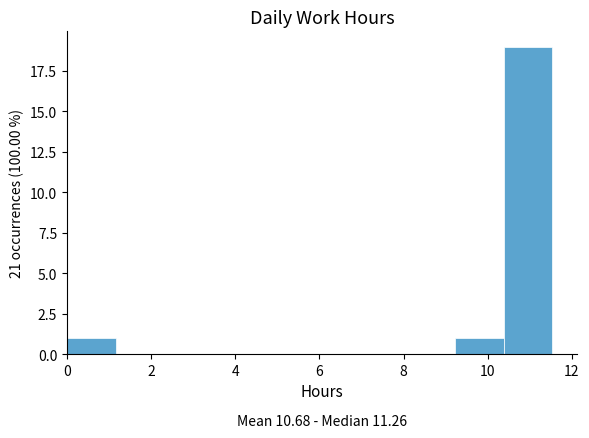

Over which range of the x-axis is the bar tallest?

10.4 to 11.6